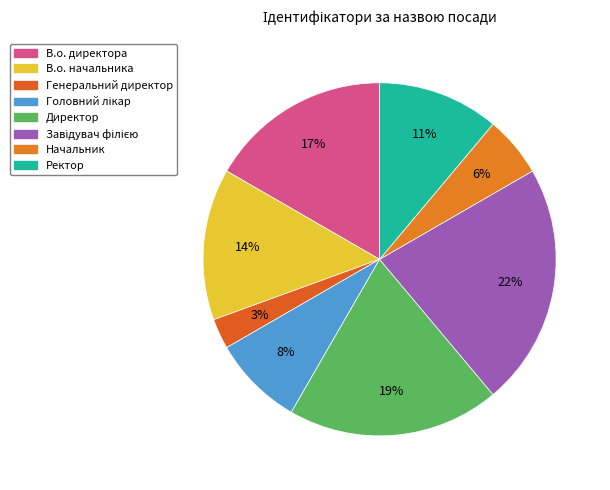

What is the ratio of the value at Головний лікар to the value at В.о. директора?

0.5